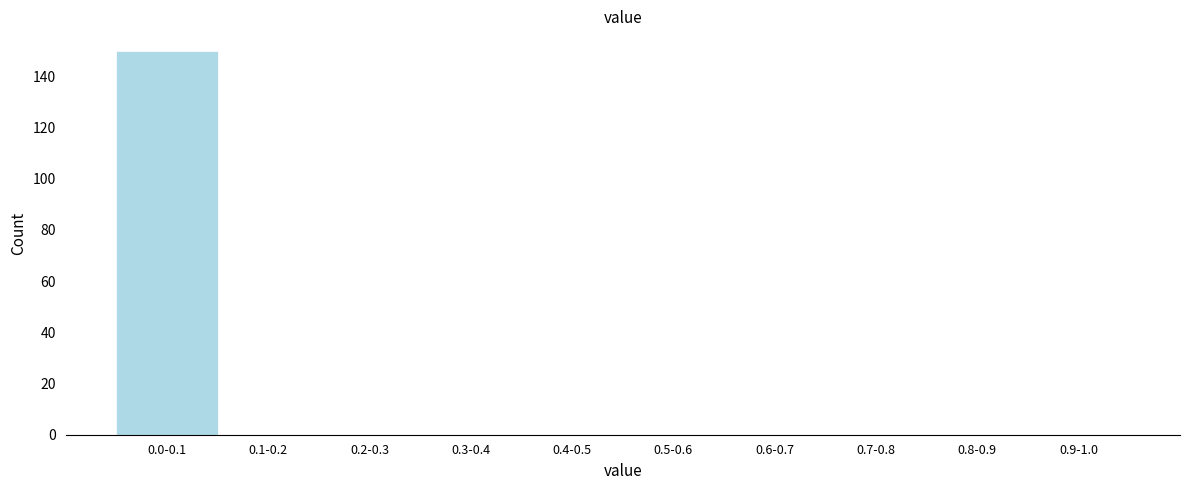

Reading left to right, extract all data points from this chart.

0.0-0.1=150	0.1-0.2=0	0.2-0.3=0	0.3-0.4=0	0.4-0.5=0	0.5-0.6=0	0.6-0.7=0	0.7-0.8=0	0.8-0.9=0	0.9-1.0=0